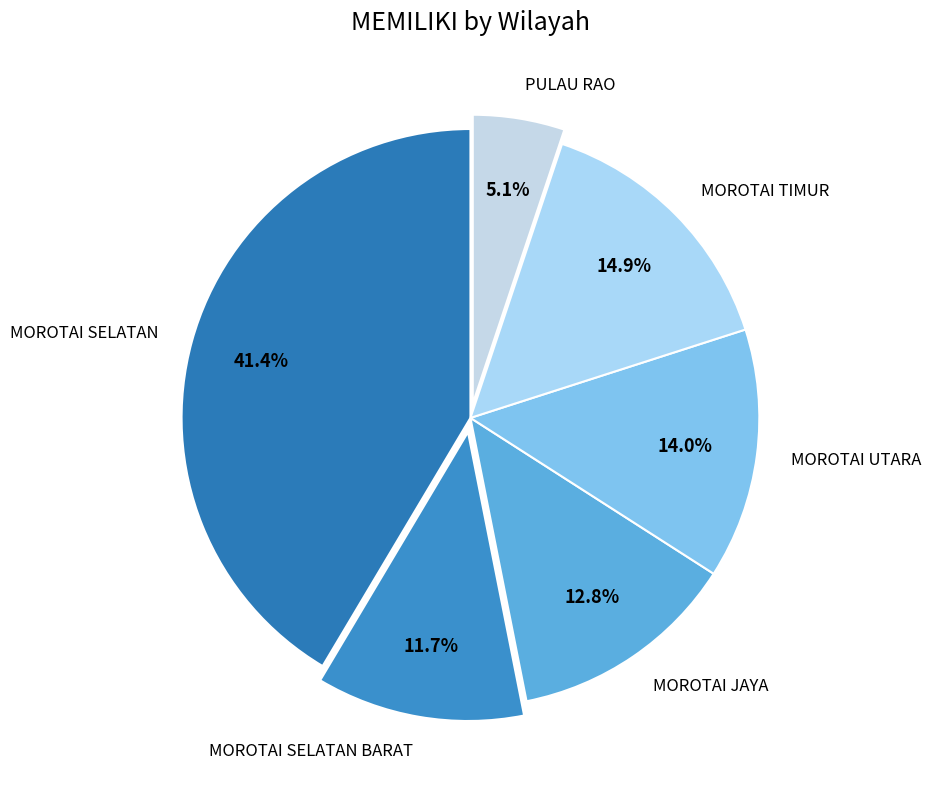

To the nearest percent, what is the difference between the MOROTAI SELATAN BARAT and MOROTAI SELATAN slice percentages?

30%